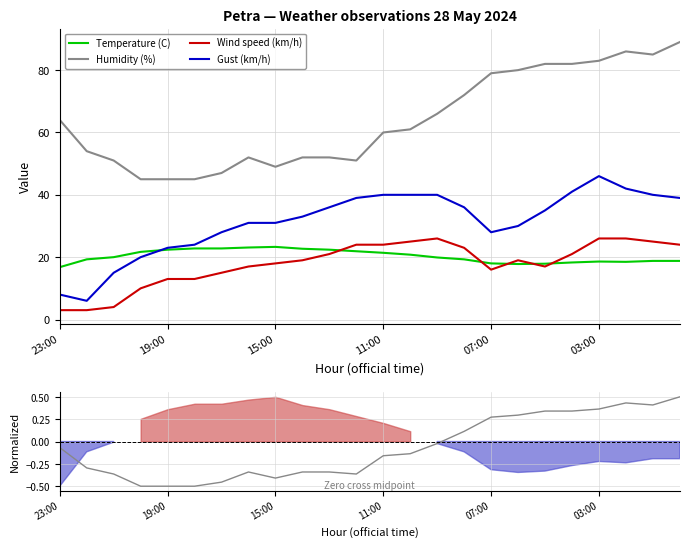

True or false: Gust (km/h) has a value of 40.0 at 22.

True